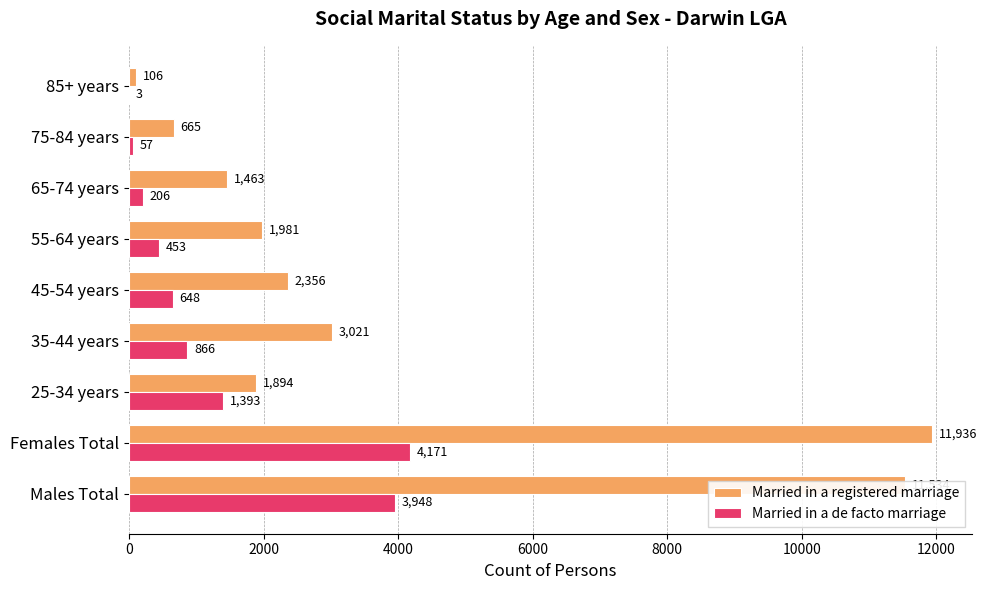

At which category is the sum across all series the highest?

Females Total